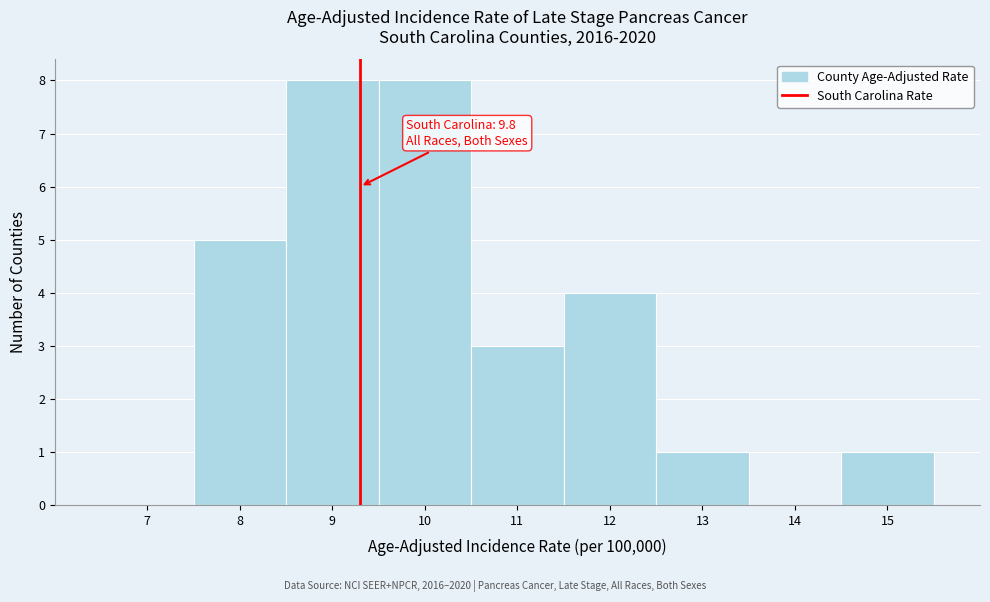

Reading left to right, transcribe all the data shown in this chart.

7=0	8=5	9=8	10=8	11=3	12=4	13=1	14=0	15=1